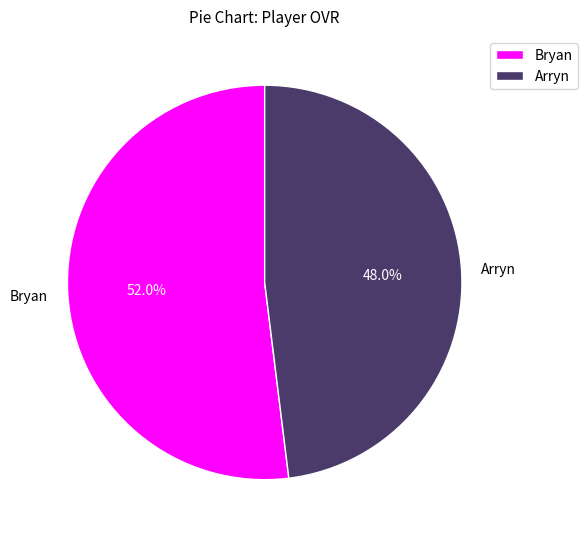

True or false: Arryn accounts for 37% of the total.

False